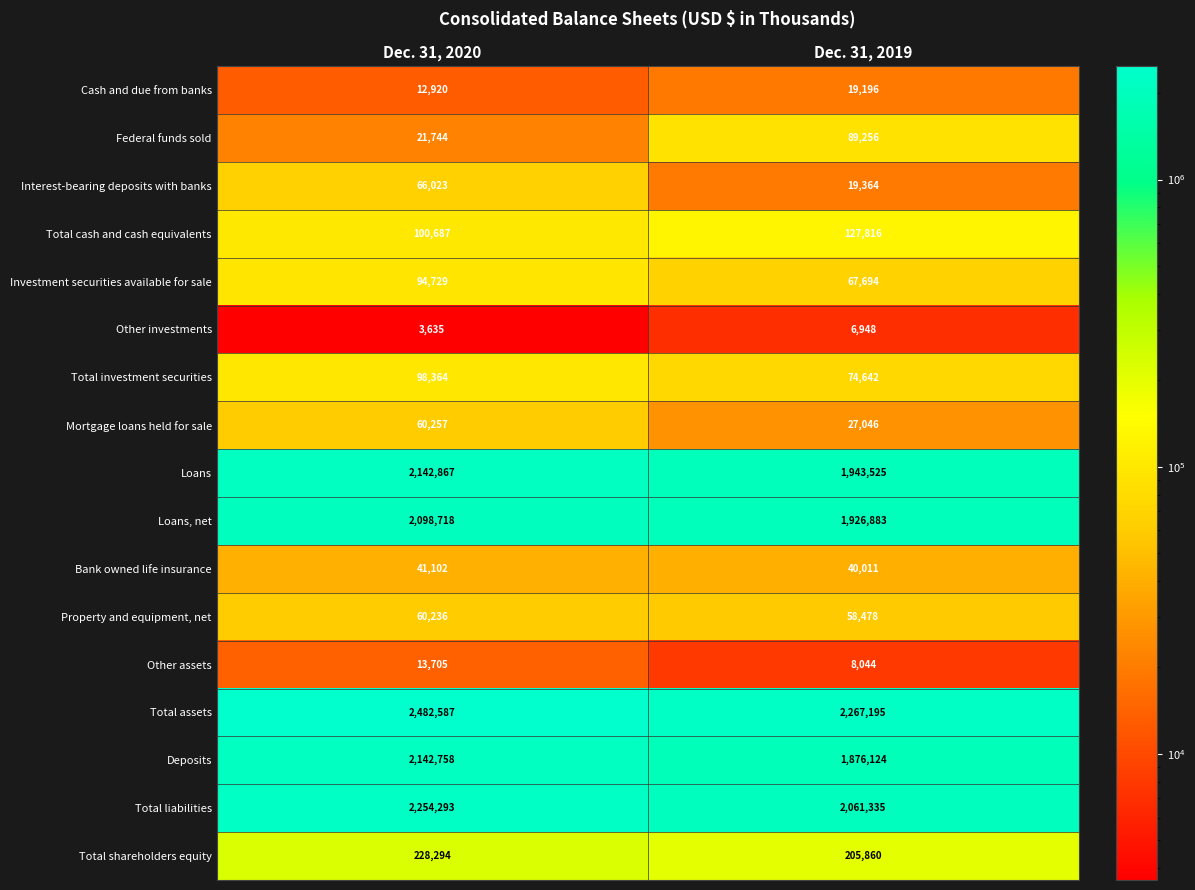

What is the sum of the Loans, net values at Dec. 31, 2020 and Dec. 31, 2019?

4025601